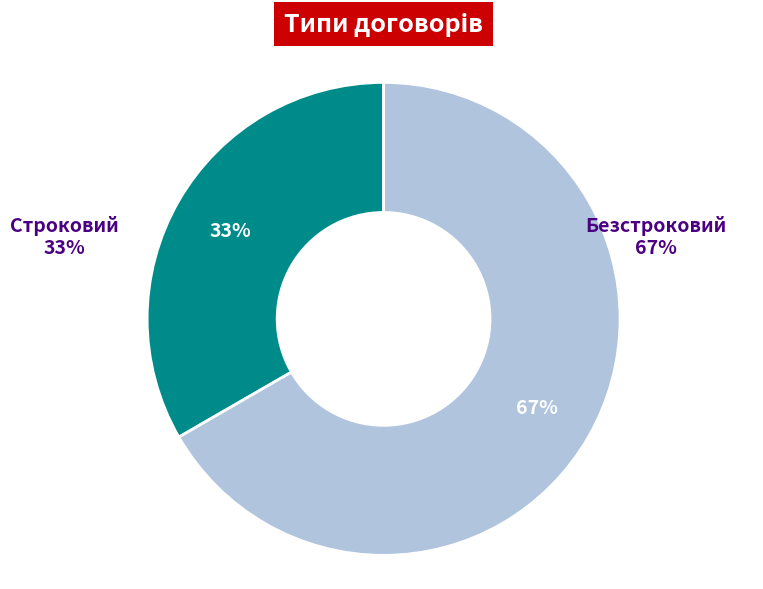

Does Безстроковий represent more than half of the total?

Yes